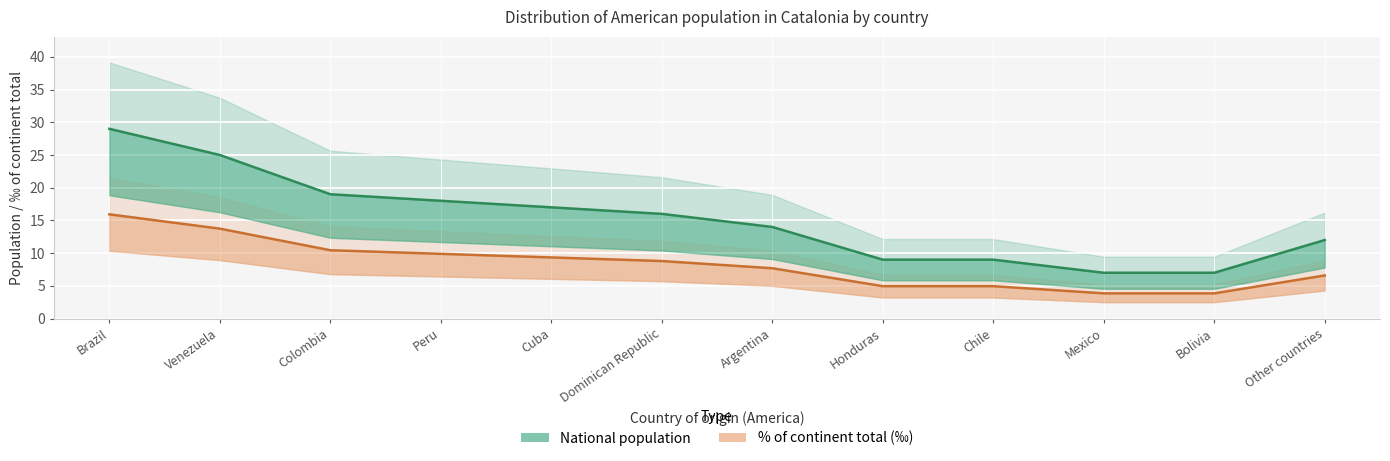

What value does the National population series have at Cuba?

17.0